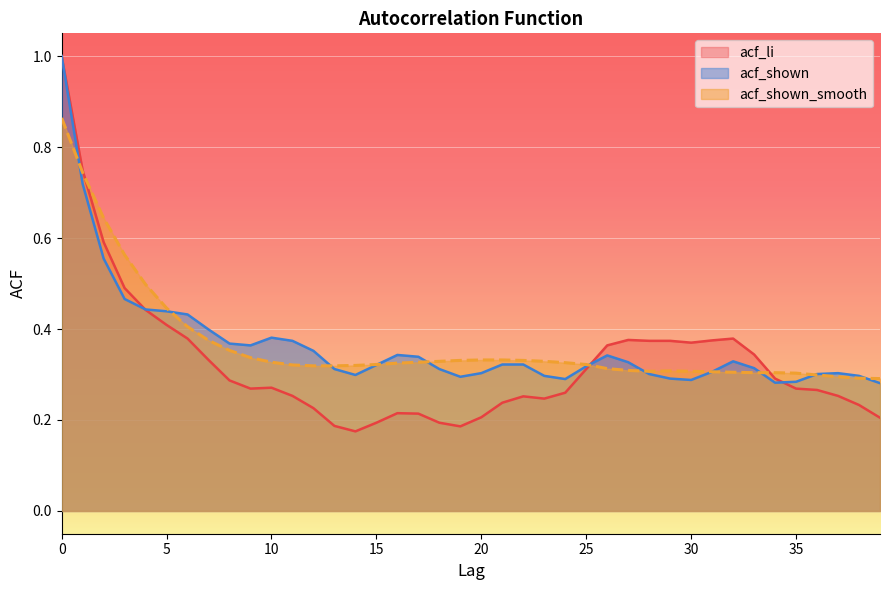

Reading left to right, what are all the values shown in this chart?

acf_li: 0=1.0	1=0.7	2=0.6	3=0.5	4=0.4	5=0.4	6=0.4	7=0.3	8=0.3	9=0.3	10=0.3	11=0.3	12=0.2	13=0.2	14=0.2	15=0.2	16=0.2	17=0.2	18=0.2	19=0.2	20=0.2	21=0.2	22=0.3	23=0.2	24=0.3	25=0.3	26=0.4	27=0.4	28=0.4	29=0.4	30=0.4	31=0.4	32=0.4	33=0.3	34=0.3	35=0.3	36=0.3	37=0.3	38=0.2	39=0.2
acf_shown: 0=1.0	1=0.7	2=0.6	3=0.5	4=0.4	5=0.4	6=0.4	7=0.4	8=0.4	9=0.4	10=0.4	11=0.4	12=0.4	13=0.3	14=0.3	15=0.3	16=0.3	17=0.3	18=0.3	19=0.3	20=0.3	21=0.3	22=0.3	23=0.3	24=0.3	25=0.3	26=0.3	27=0.3	28=0.3	29=0.3	30=0.3	31=0.3	32=0.3	33=0.3	34=0.3	35=0.3	36=0.3	37=0.3	38=0.3	39=0.3
acf_shown_smooth: 0=0.9	1=0.7	2=0.6	3=0.6	4=0.5	5=0.4	6=0.4	7=0.4	8=0.4	9=0.3	10=0.3	11=0.3	12=0.3	13=0.3	14=0.3	15=0.3	16=0.3	17=0.3	18=0.3	19=0.3	20=0.3	21=0.3	22=0.3	23=0.3	24=0.3	25=0.3	26=0.3	27=0.3	28=0.3	29=0.3	30=0.3	31=0.3	32=0.3	33=0.3	34=0.3	35=0.3	36=0.3	37=0.3	38=0.3	39=0.3